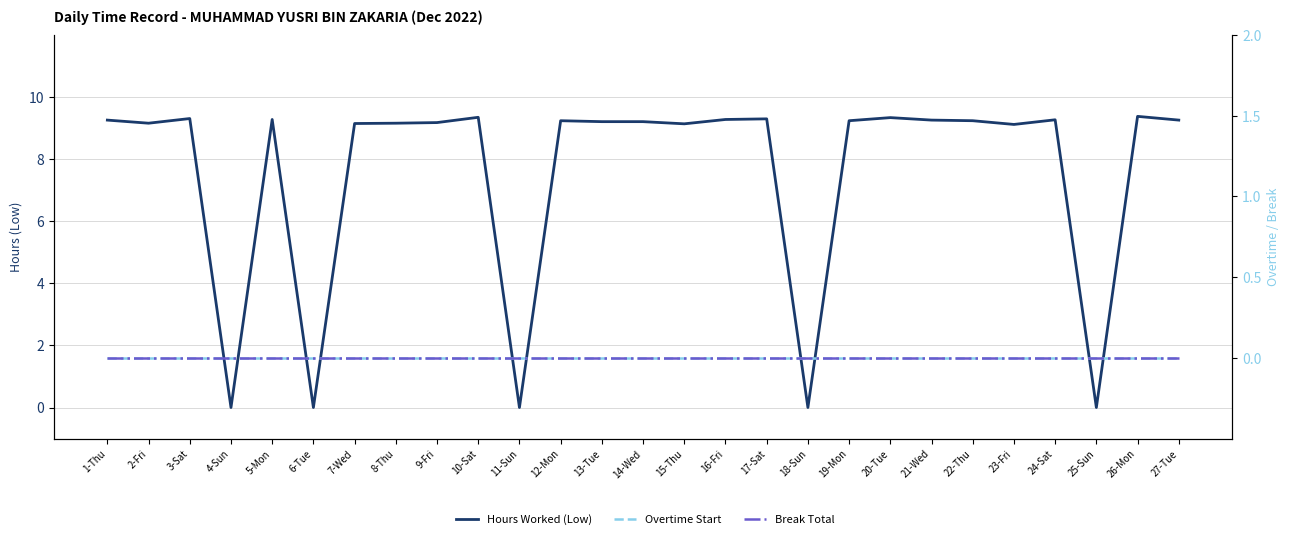

Does the chart have visible grid lines?

Yes